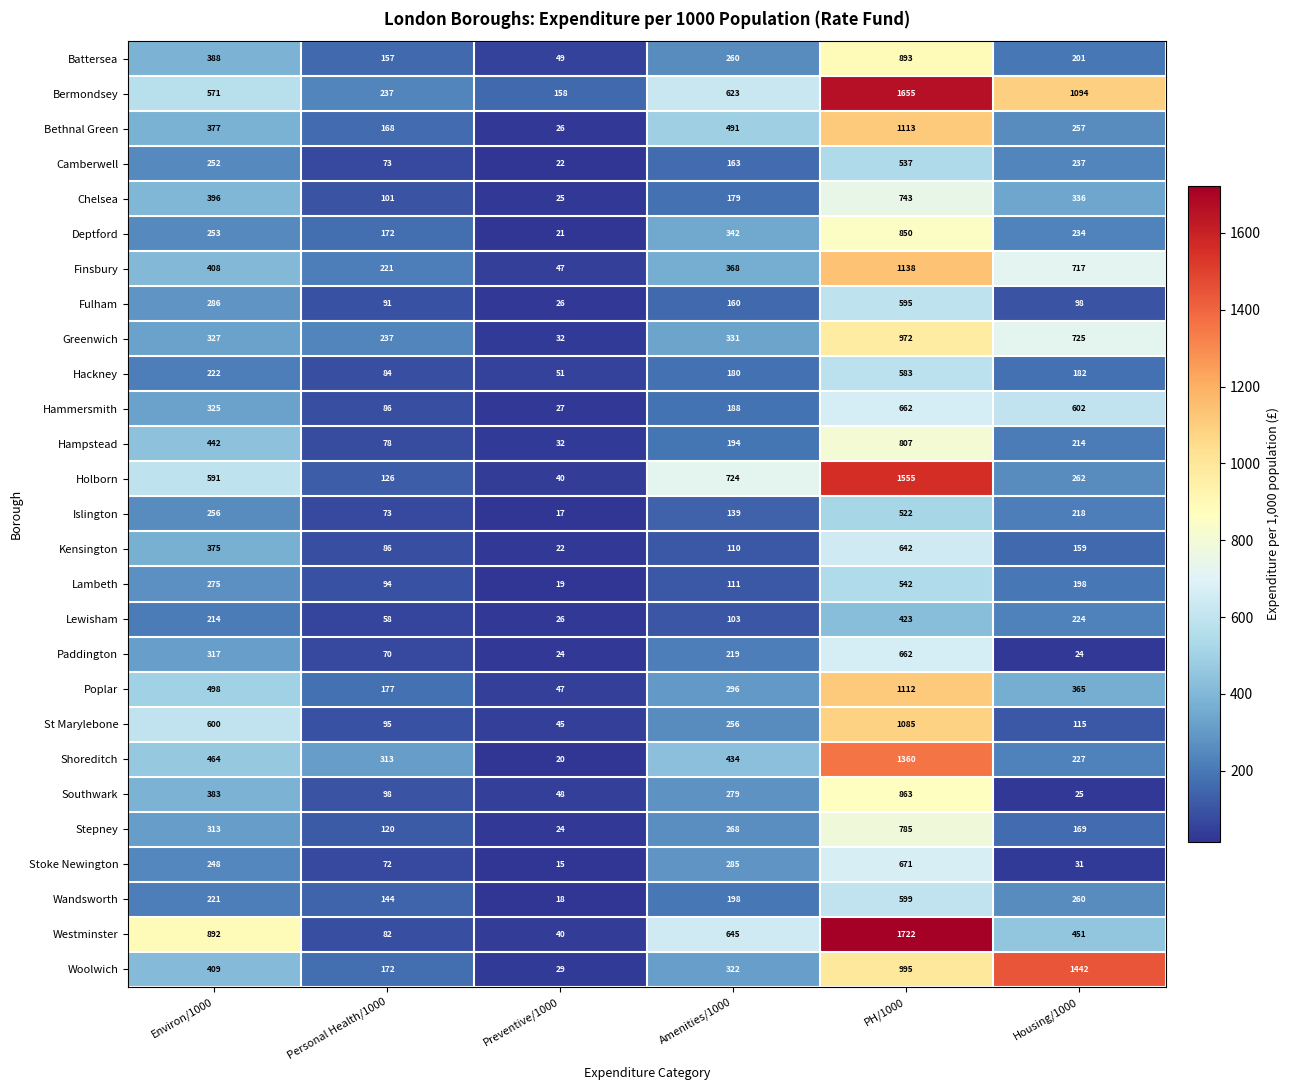

The Lewisham series shows 58 at Personal Health/1000. True or false?

True